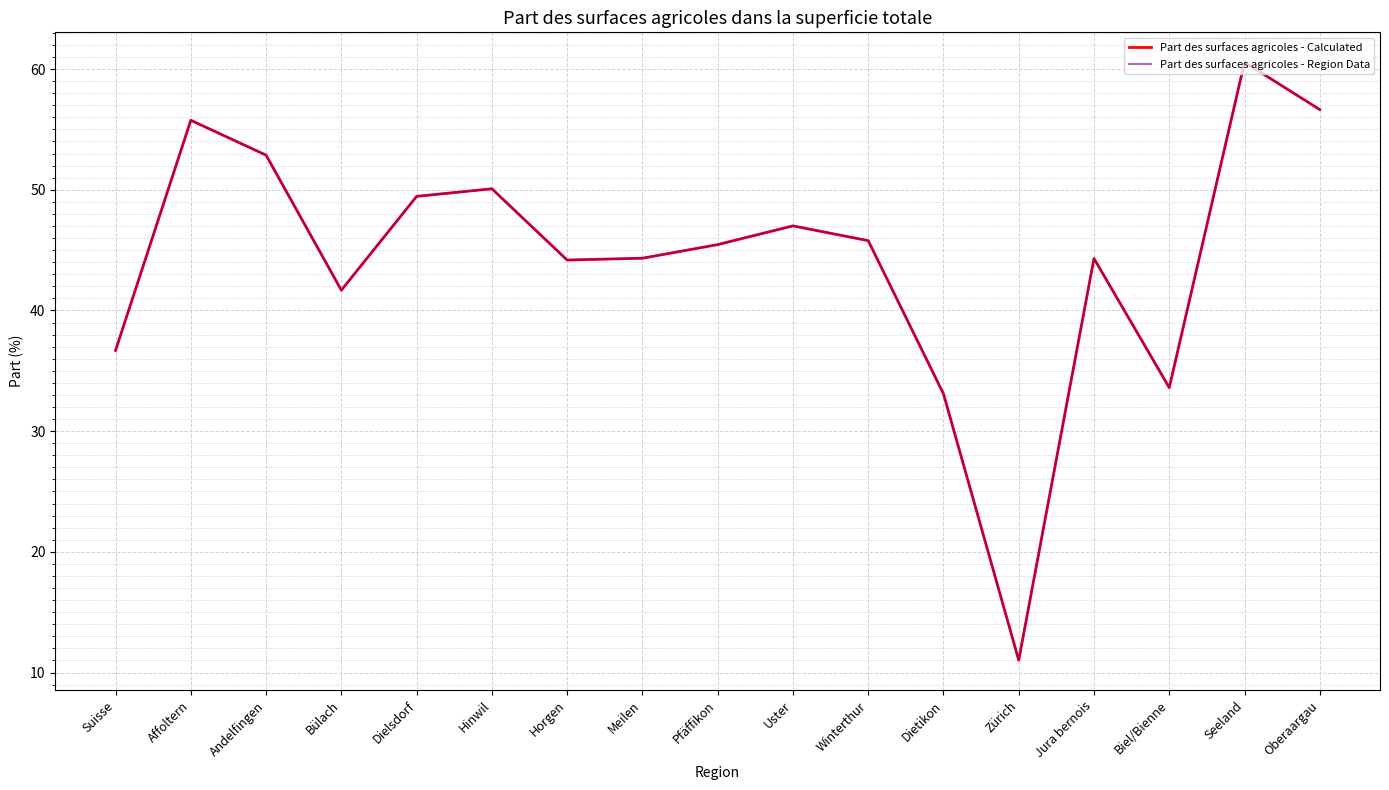

What position from the left is Pfäffikon?

9